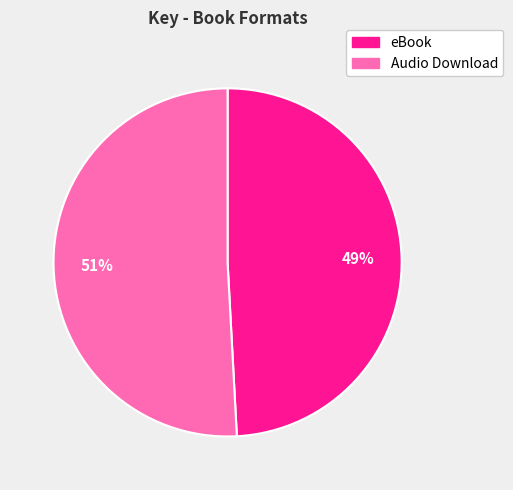

Is it true that Audio Download is 36% of the pie?

False